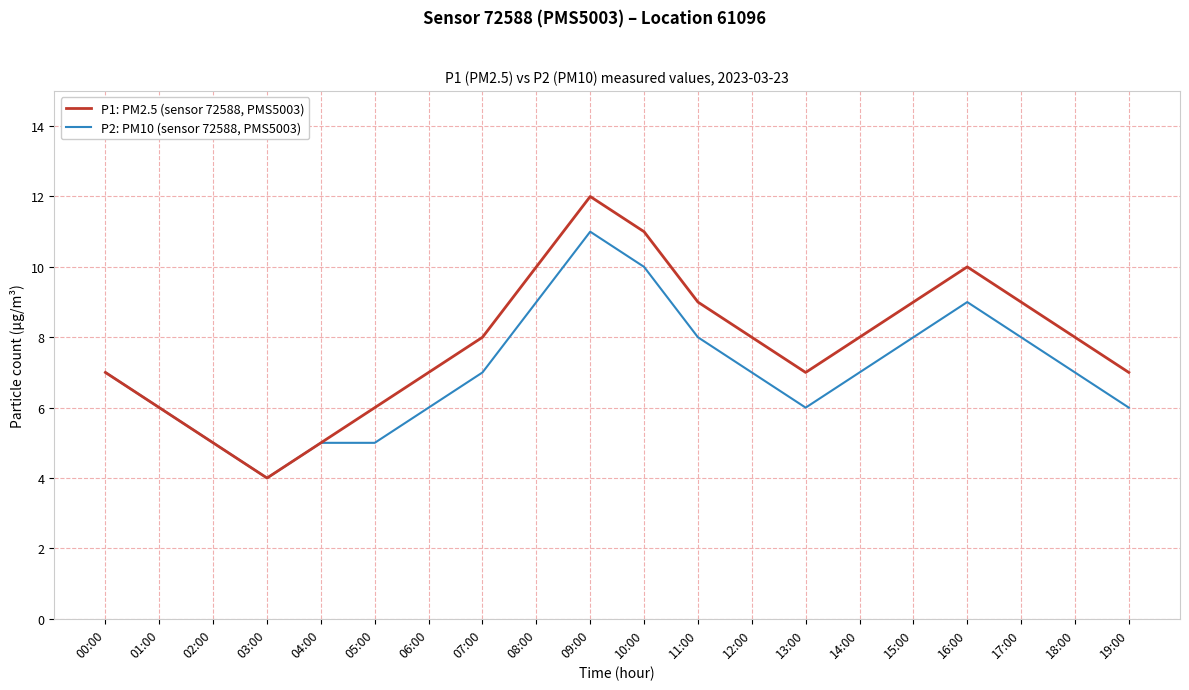

At which category does P2: PM10 (sensor 72588, PMS5003) reach its first local valley?

03:00